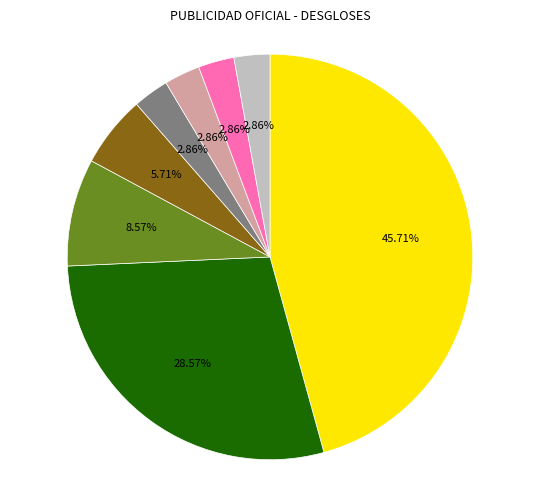

Does any single category account for the majority?

No